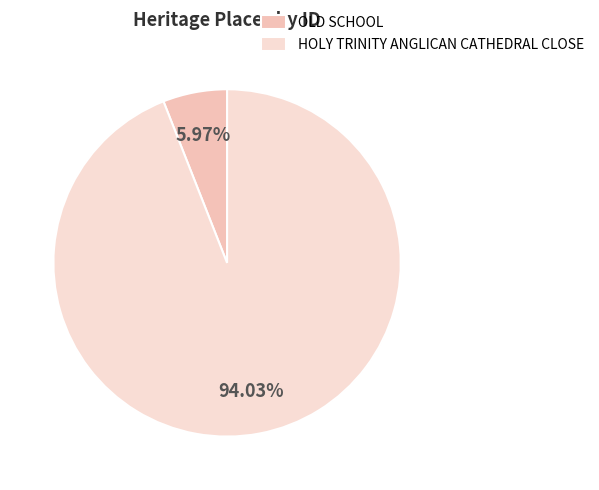

Count the number of slices in the pie.

2